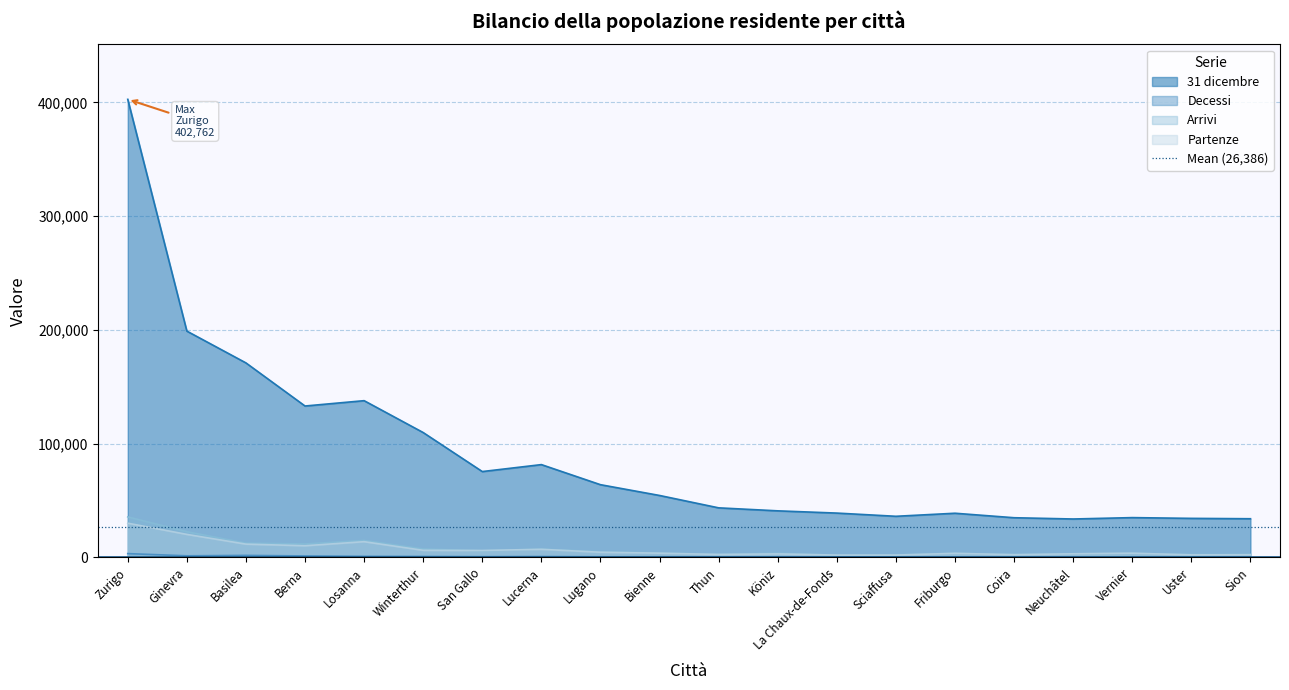

True or false: 31 dicembre and Arrivi cross at least once.

False